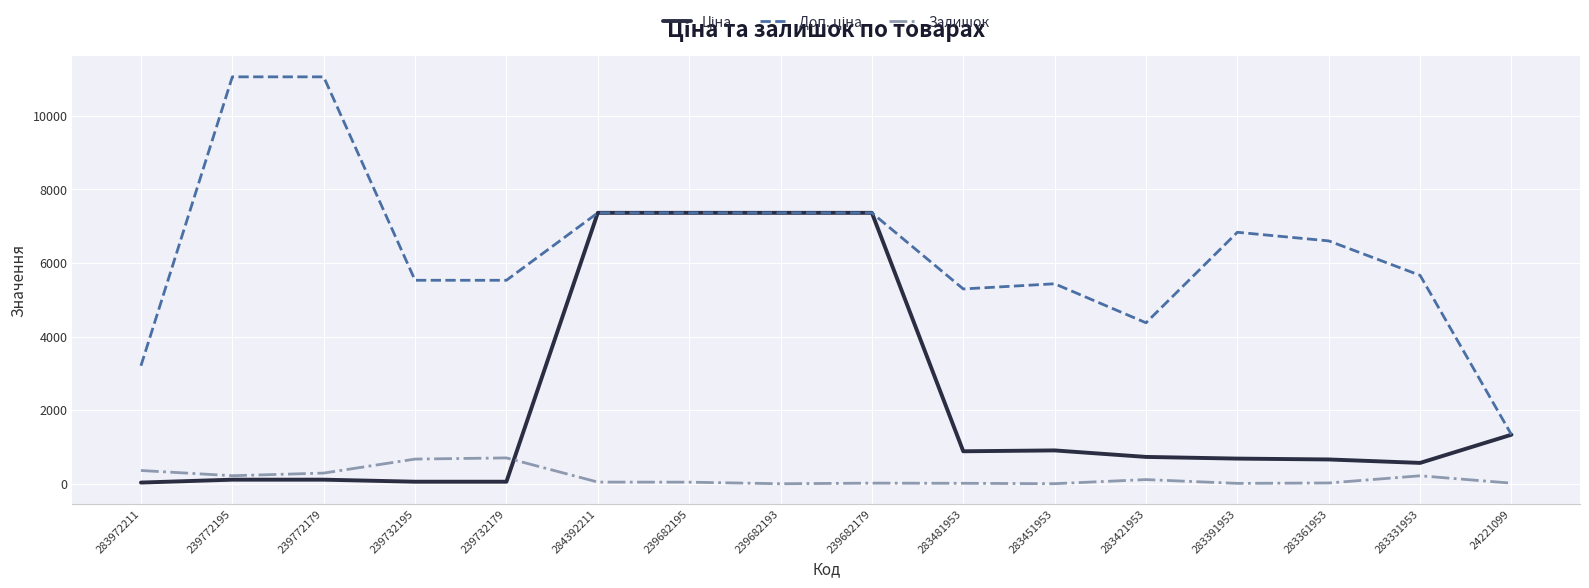

What is the difference between the Залишок values at 283451953 and 239682195?

41.0